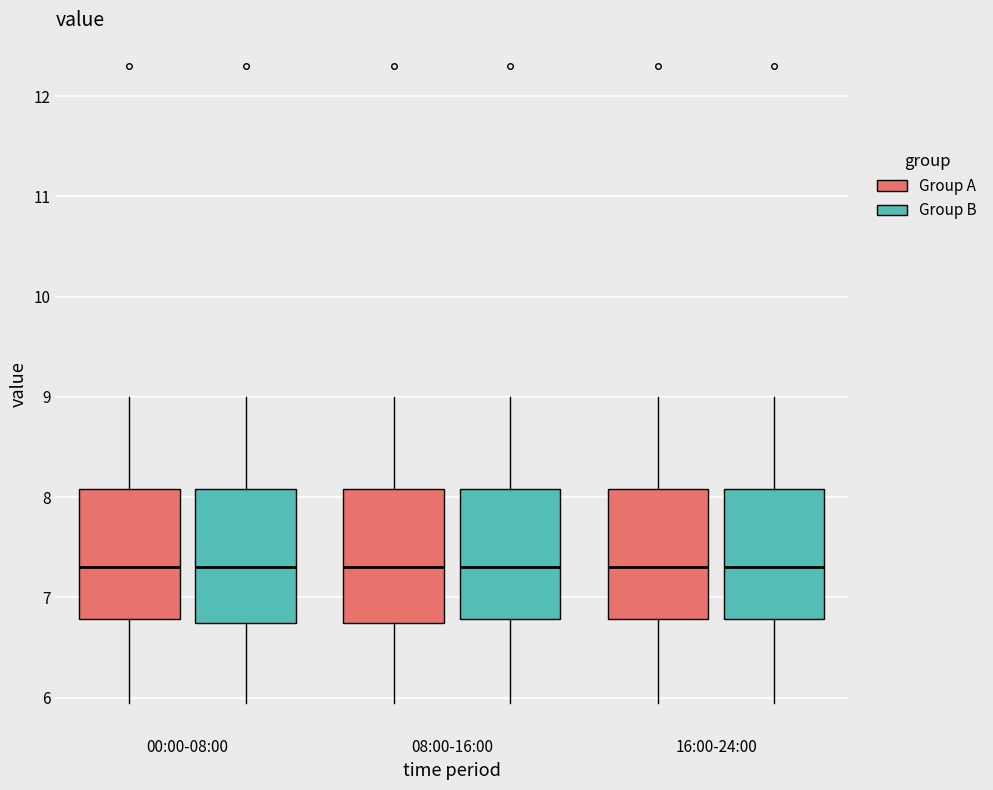

Reading left to right, read every box against the y-axis: the position of its median line, the range the box covers, and the ends of its whiskers. The values are not printed on the chart, so give them approximately, as read against the axis.

00:00-08:00 (Group A): median 7.3, box 6.8 to 8.1, whiskers 6.0 to 9.0
00:00-08:00 (Group B): median 7.3, box 6.7 to 8.1, whiskers 6.0 to 9.0
08:00-16:00 (Group A): median 7.3, box 6.7 to 8.1, whiskers 6.0 to 9.0
08:00-16:00 (Group B): median 7.3, box 6.8 to 8.1, whiskers 6.0 to 9.0
16:00-24:00 (Group A): median 7.3, box 6.8 to 8.1, whiskers 6.0 to 9.0
16:00-24:00 (Group B): median 7.3, box 6.8 to 8.1, whiskers 6.0 to 9.0